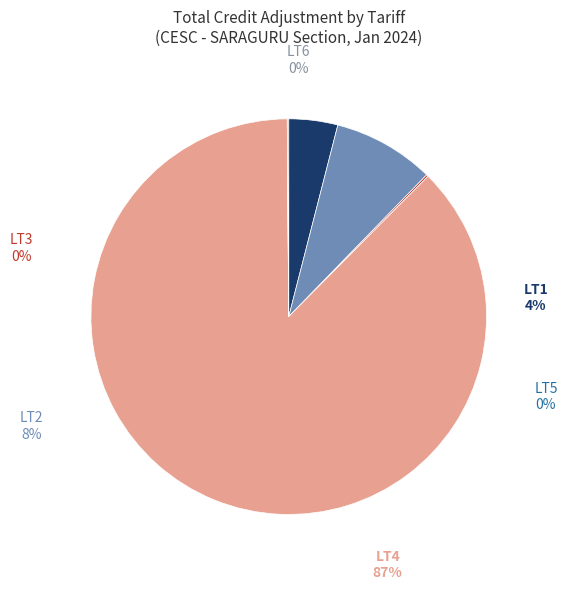

To the nearest percent, what is the difference between the largest and smallest slice percentages?

87%